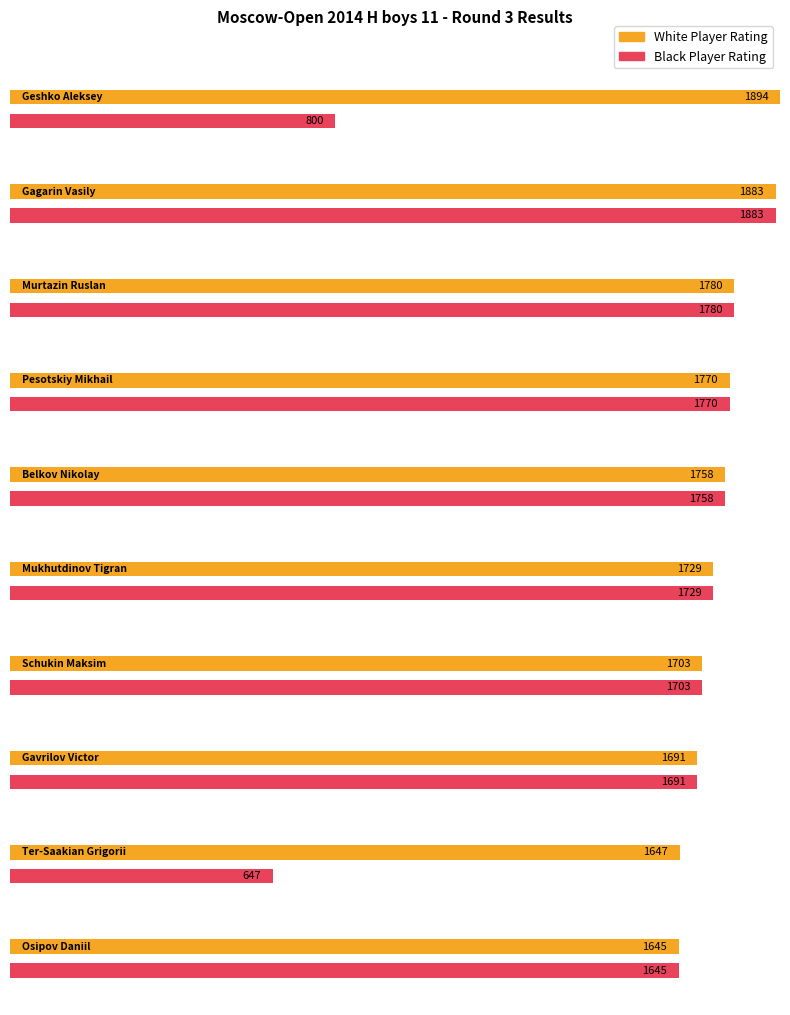

Does the chart contain stacked bars?

No